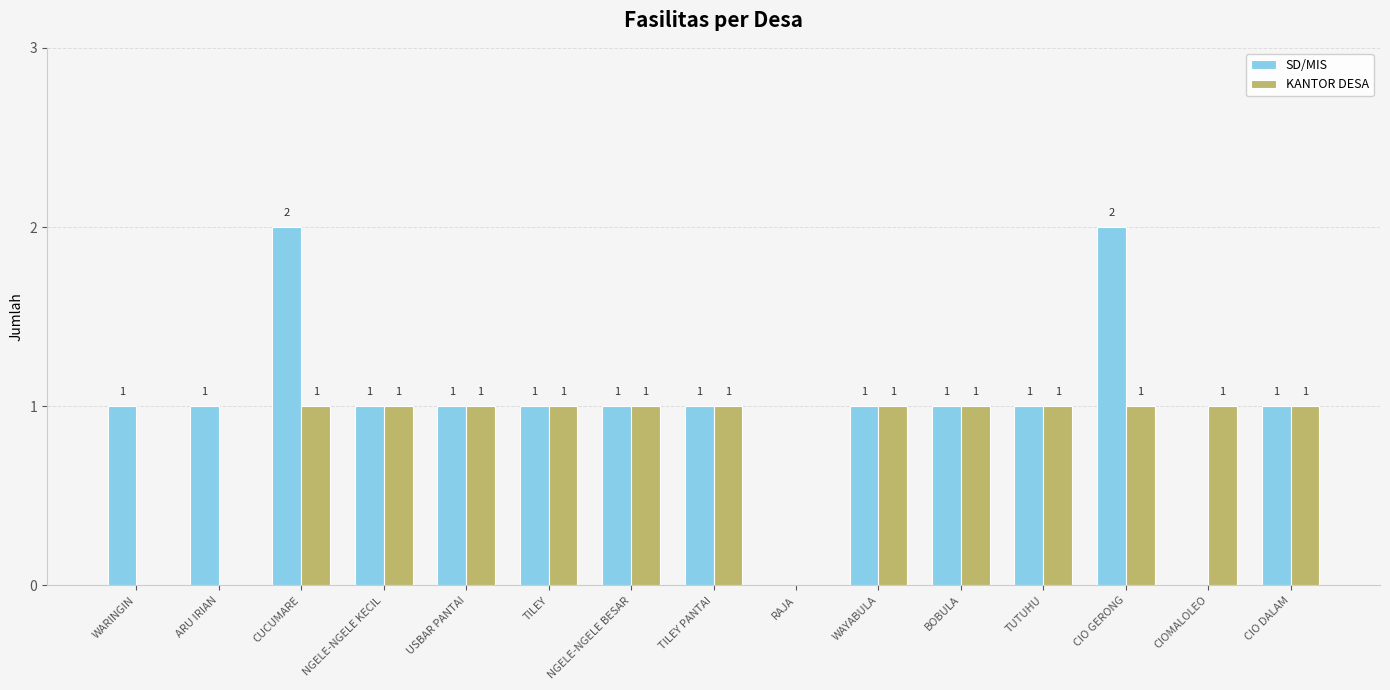

Reading left to right, transcribe all the data shown in this chart.

SD/MIS: 1	1	2	1	1	1	1	1	0	1	1	1	2	0	1
KANTOR DESA: 0	0	1	1	1	1	1	1	0	1	1	1	1	1	1